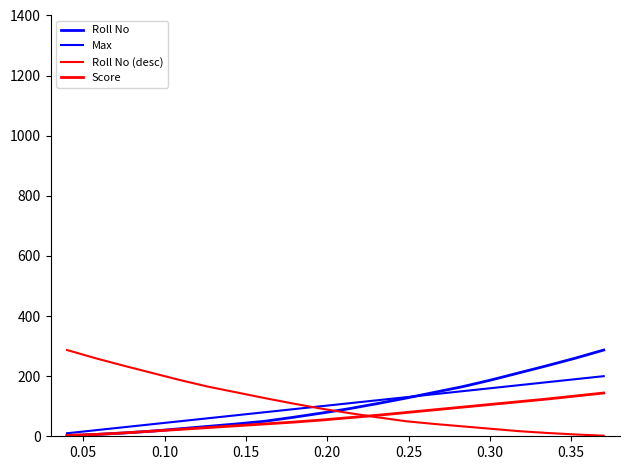

Is this an area chart (filled region under the line)?

No